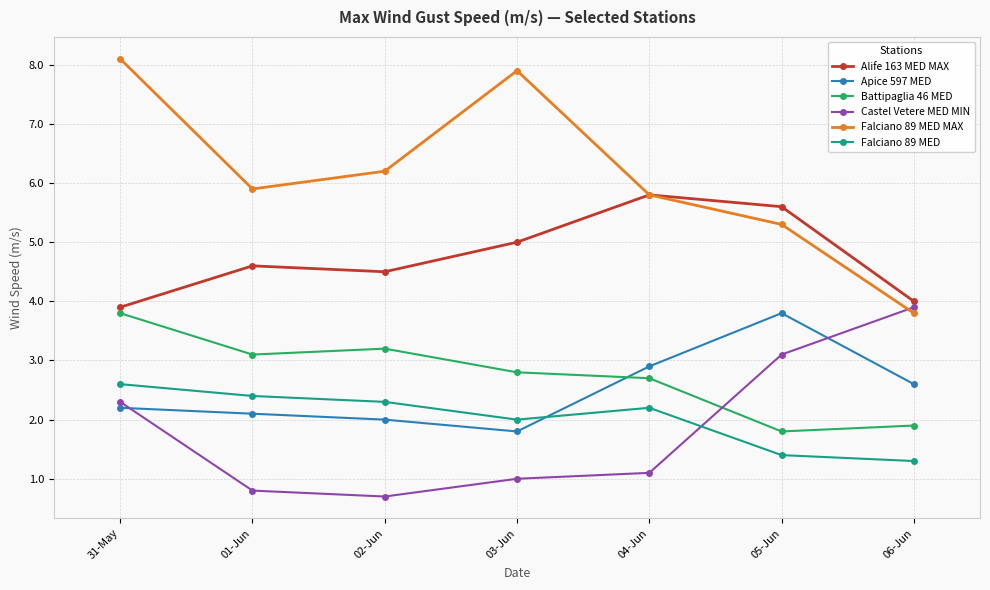

What is the label of the 5th point from the right?

02-Jun